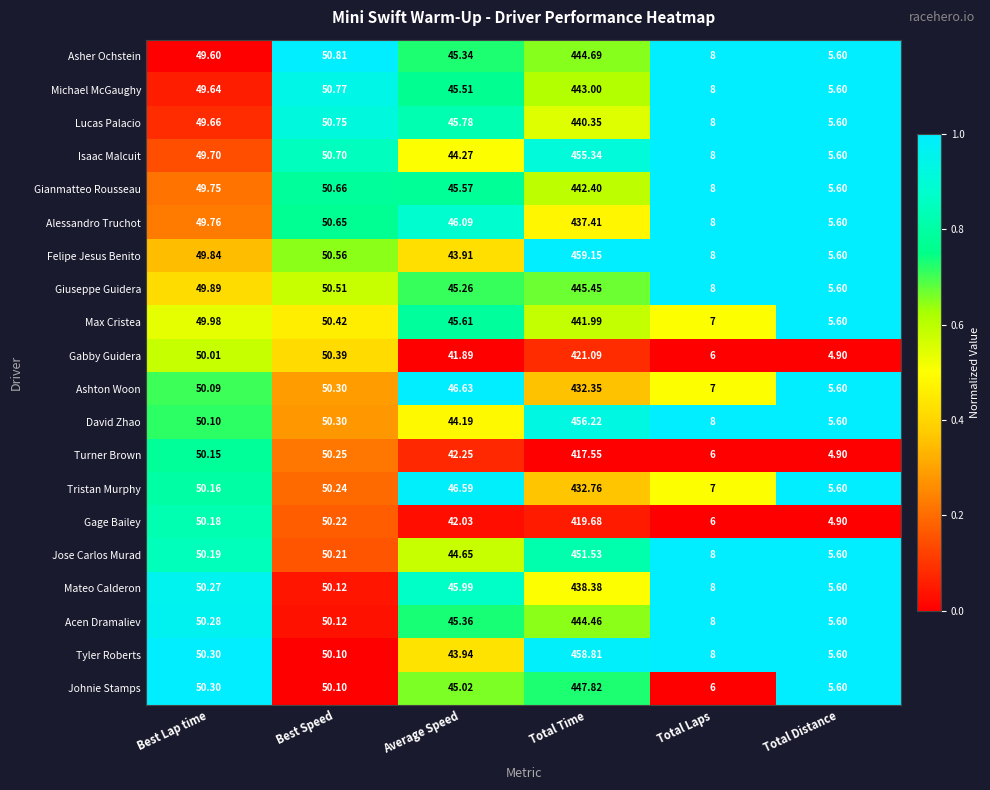

How many series are shown in this chart?

20